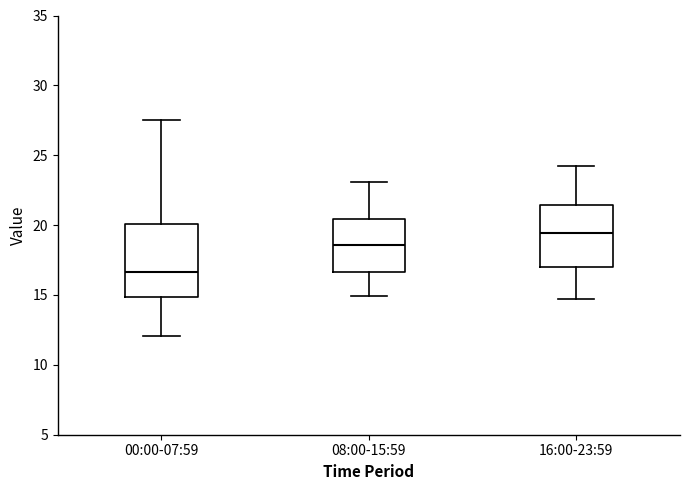

Where is the upper edge of the box for 00:00-07:59 on the y-axis? The values are not printed on the chart, so give them approximately, as read against the axis.

20.0